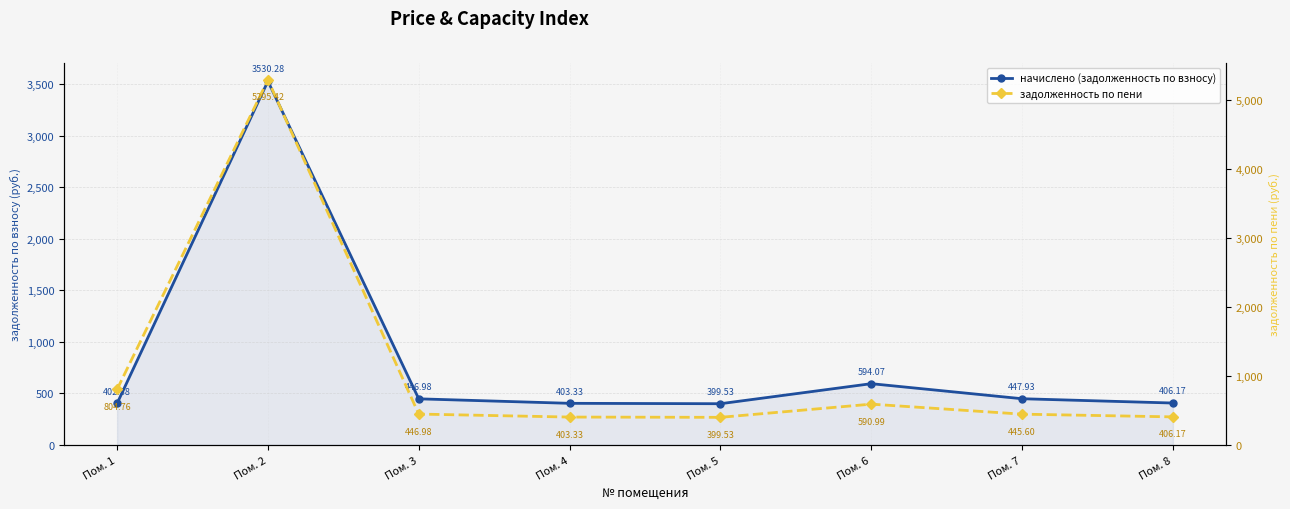

The value of задолженность по пени at Пом. 3 is 188.4. True or false?

False